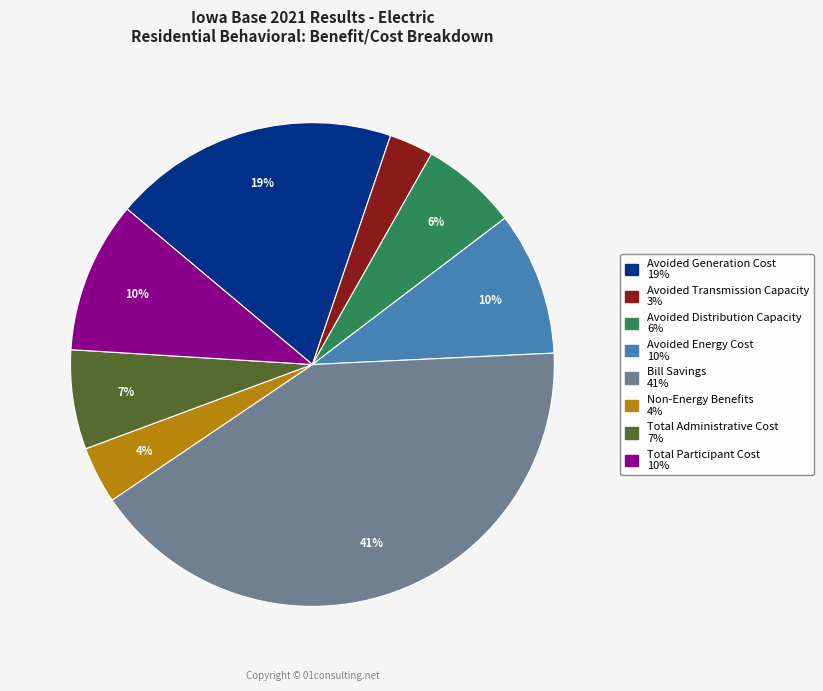

Is the sum of Avoided Generation Cost and Bill Savings greater than half?

Yes